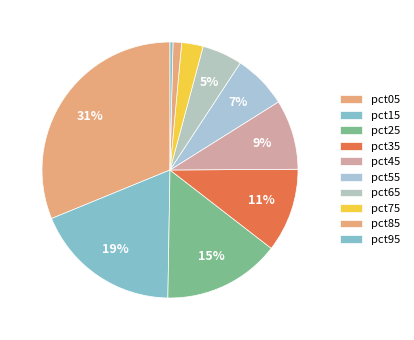

What percentage is the pct35 slice, to the nearest percent?

11%